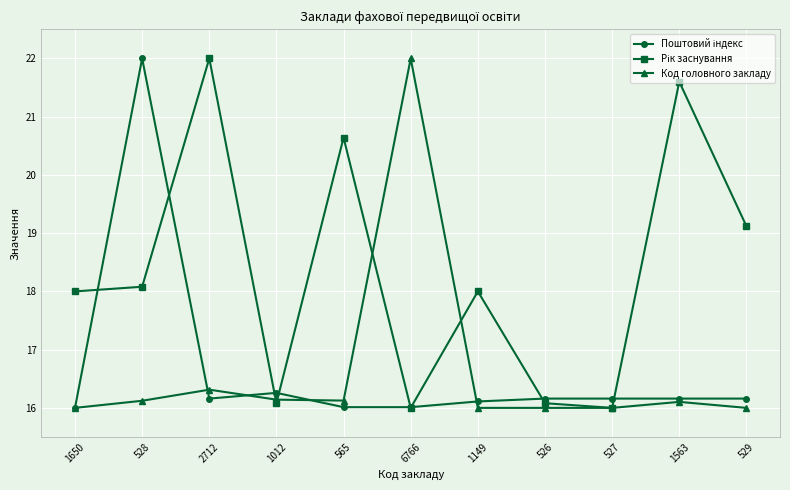

What is the value of the Код головного закладу point at the 10th from the left?

16.1